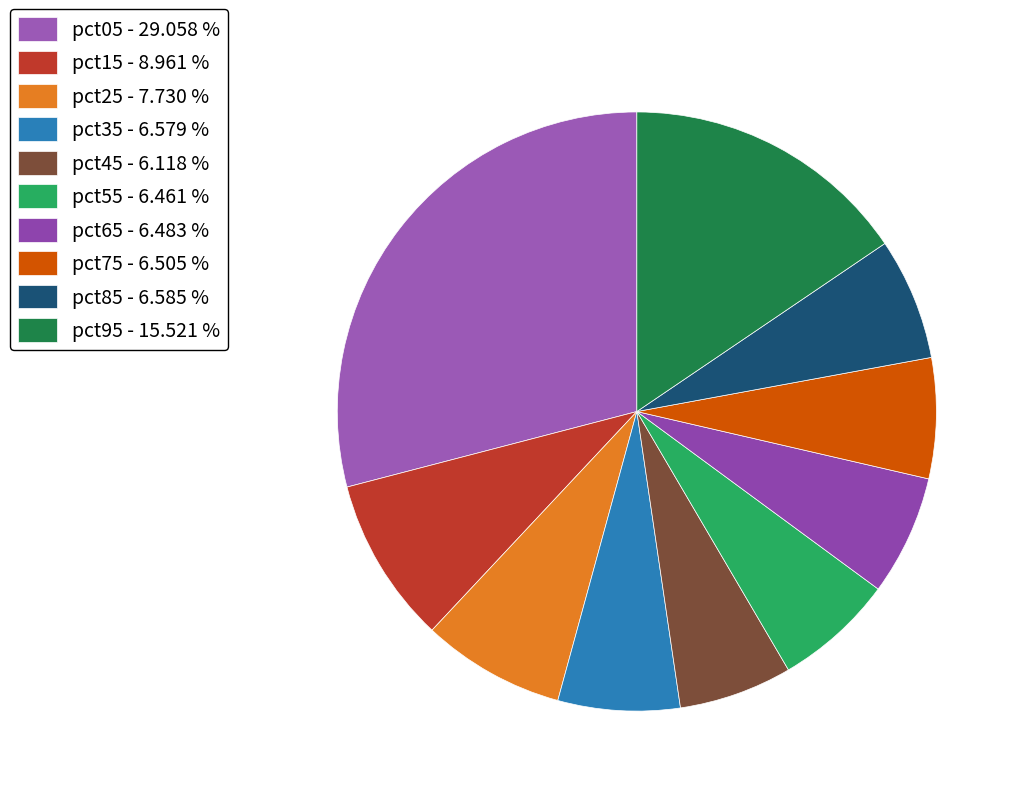

How many segments does this pie chart have?

10